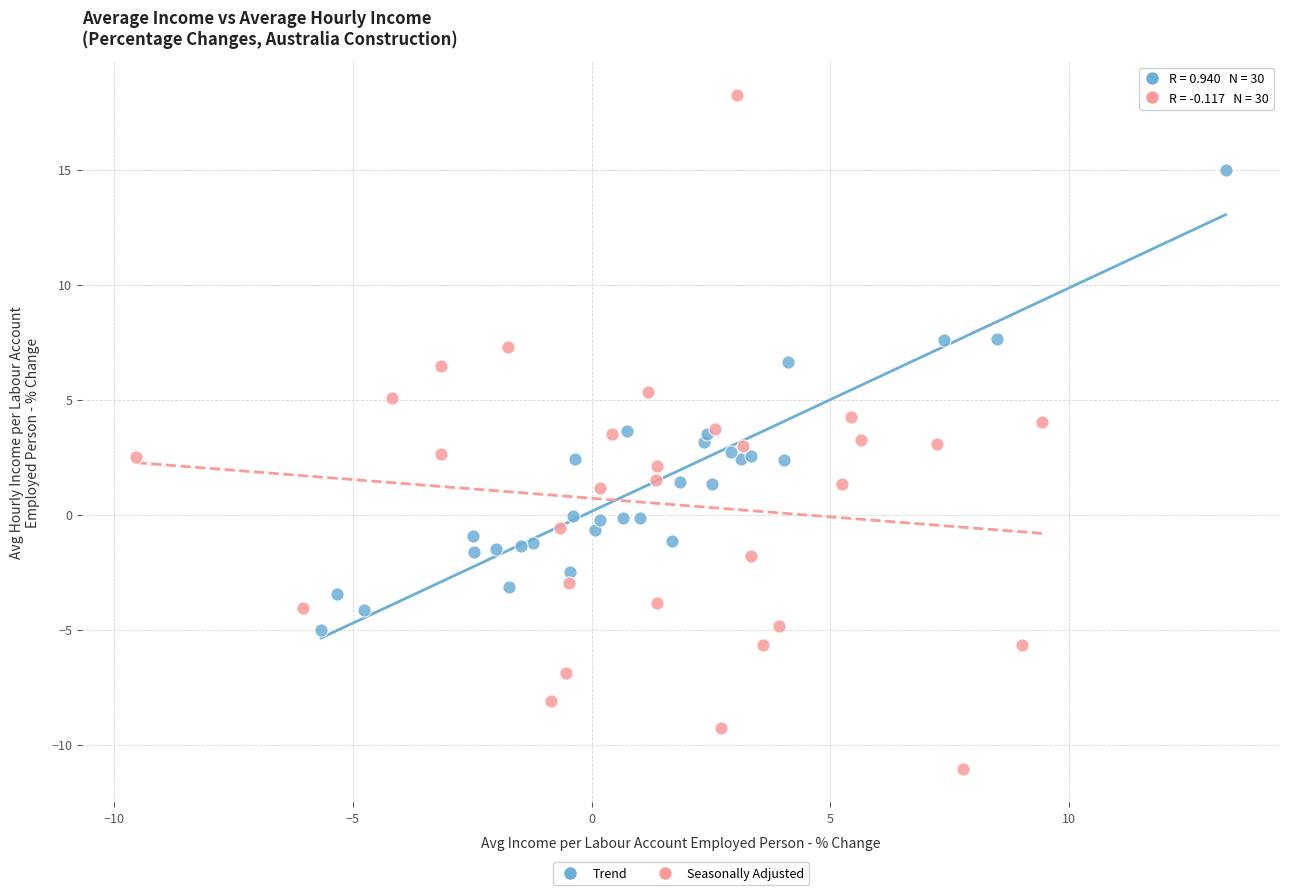

Which series reaches the maximum Y coordinate?

Seasonally Adjusted